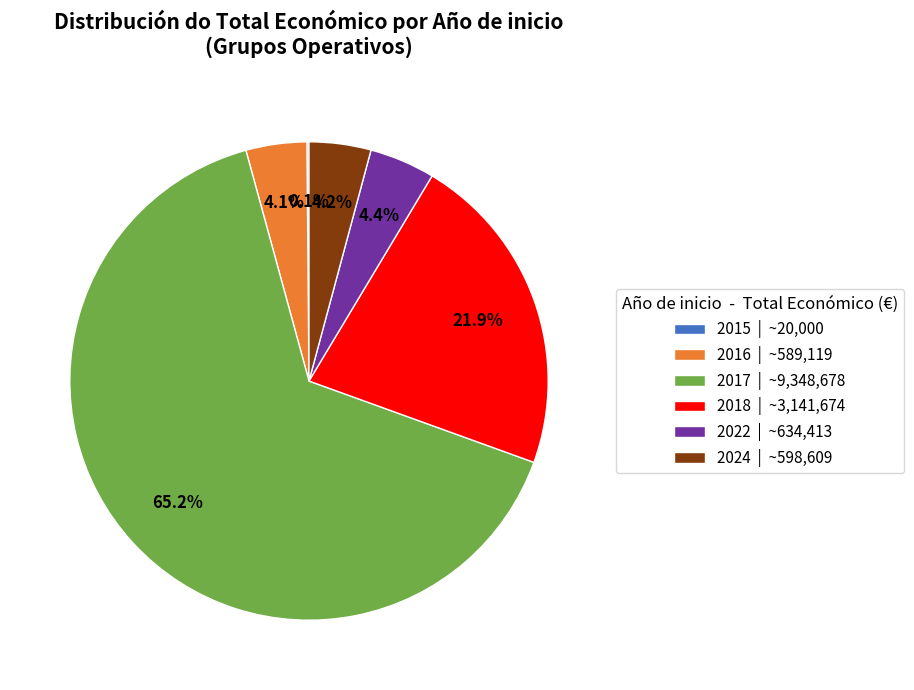

What is the majority slice?

2017 | ~9,348,678